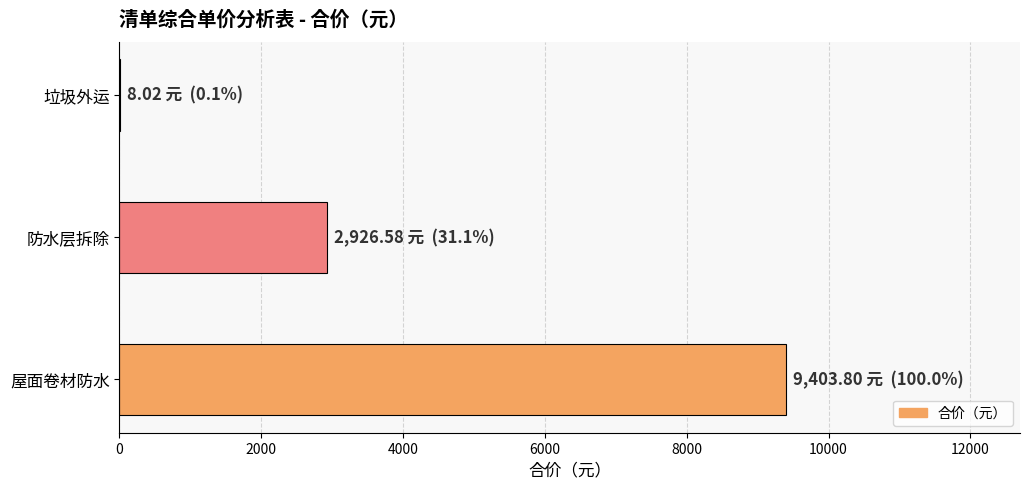

Where is the data nearest to the value 4705?

防水层拆除